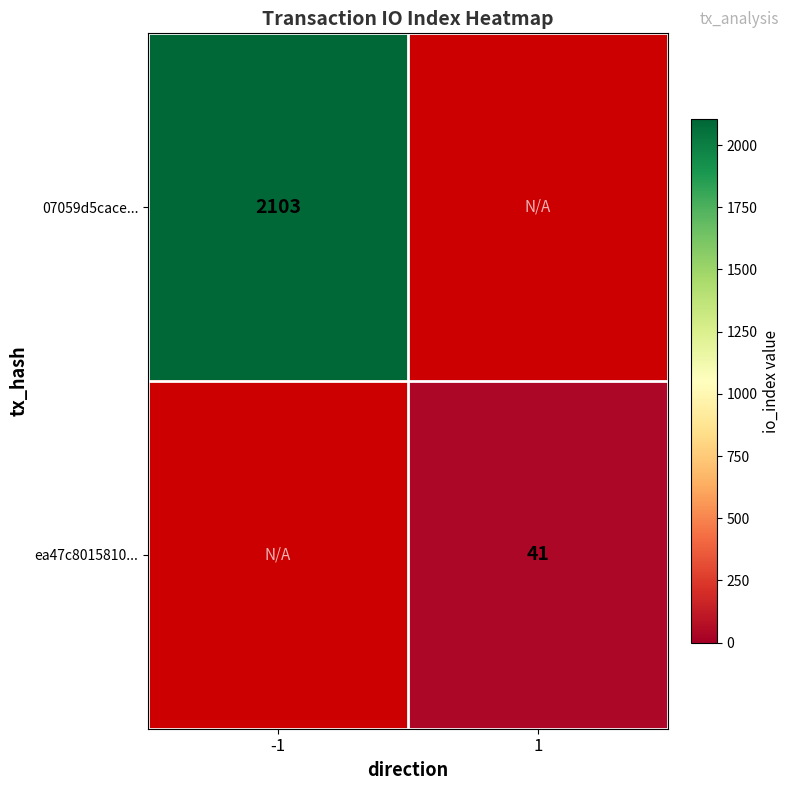

Is it true that 07059d5cace... equals 2874 at -1?

False